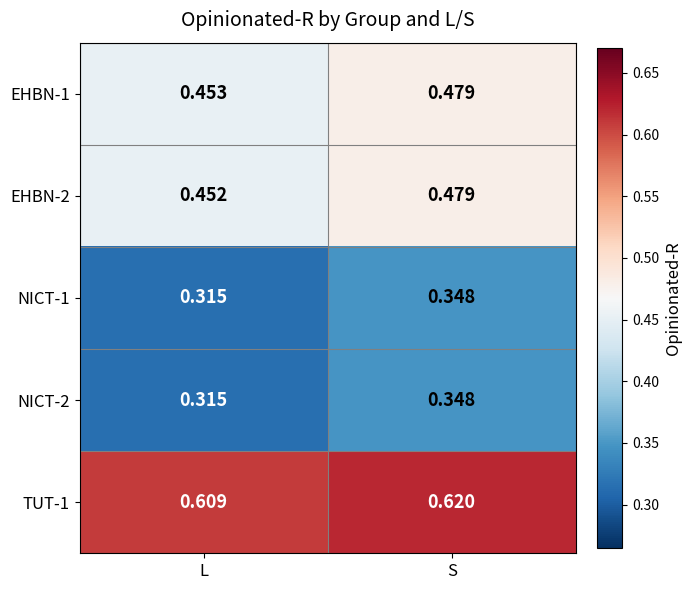

At which label is TUT-1 closest to 0?

L